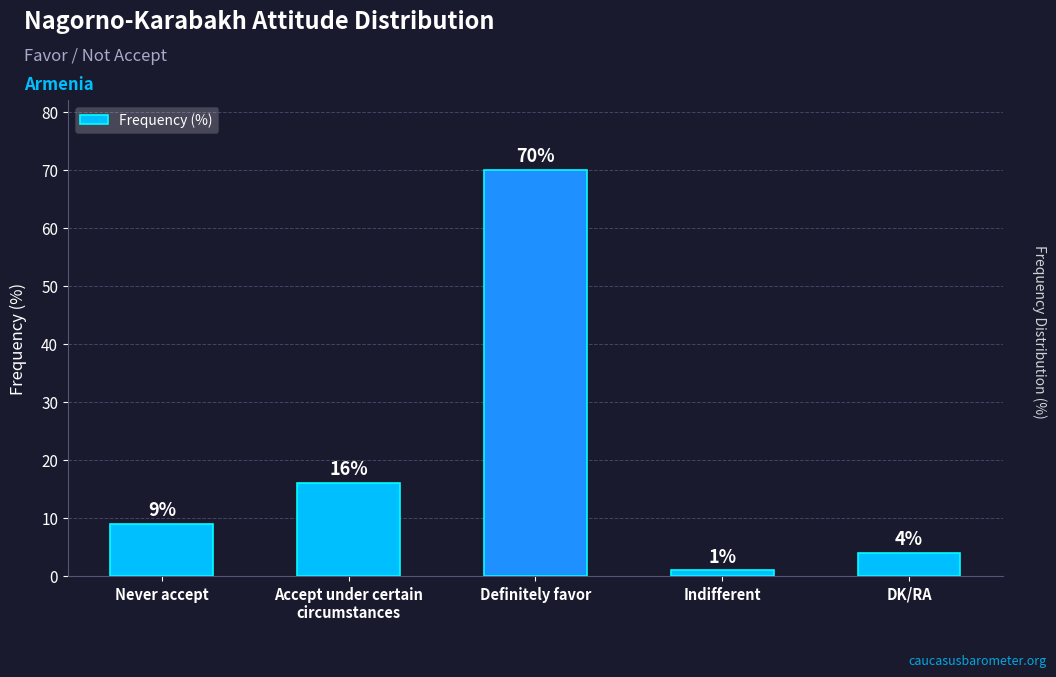

Reading right to left, what are all the values shown in this chart?

DK/RA=4	Indifferent=1	Definitely favor=70	Accept under certain
circumstances=16	Never accept=9